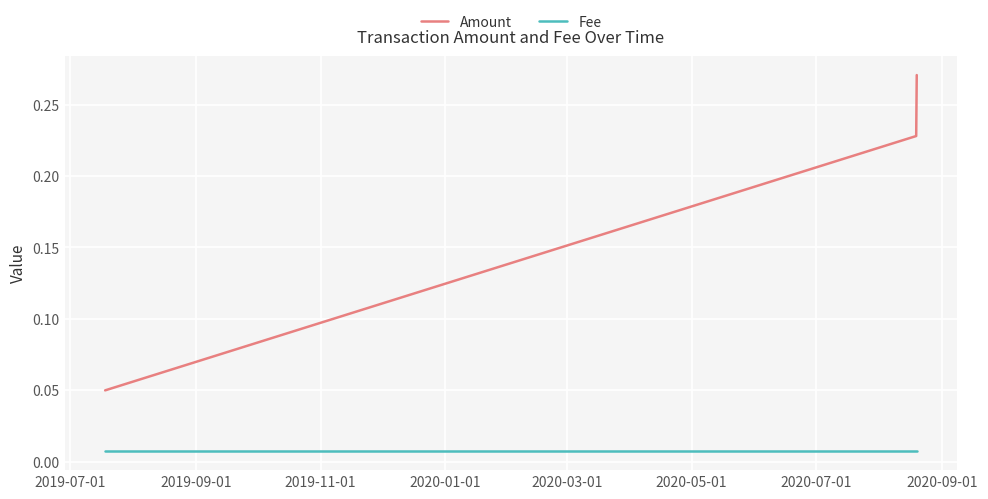

Rank the series by their average value, from highest to lowest.

Amount, Fee